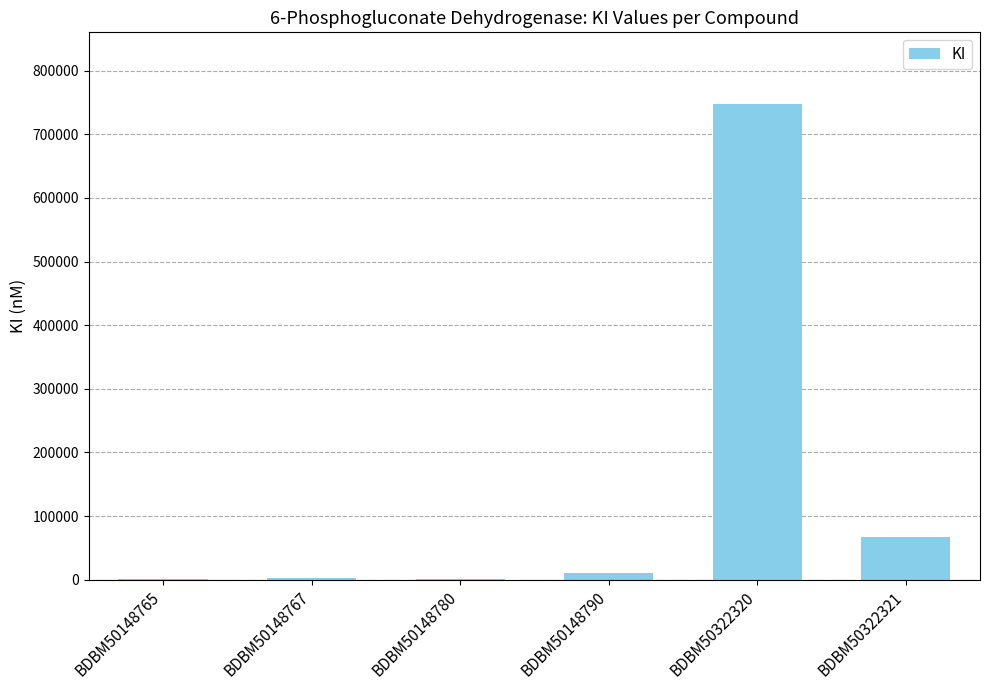

The value at BDBM50322320 is 174817. True or false?

False